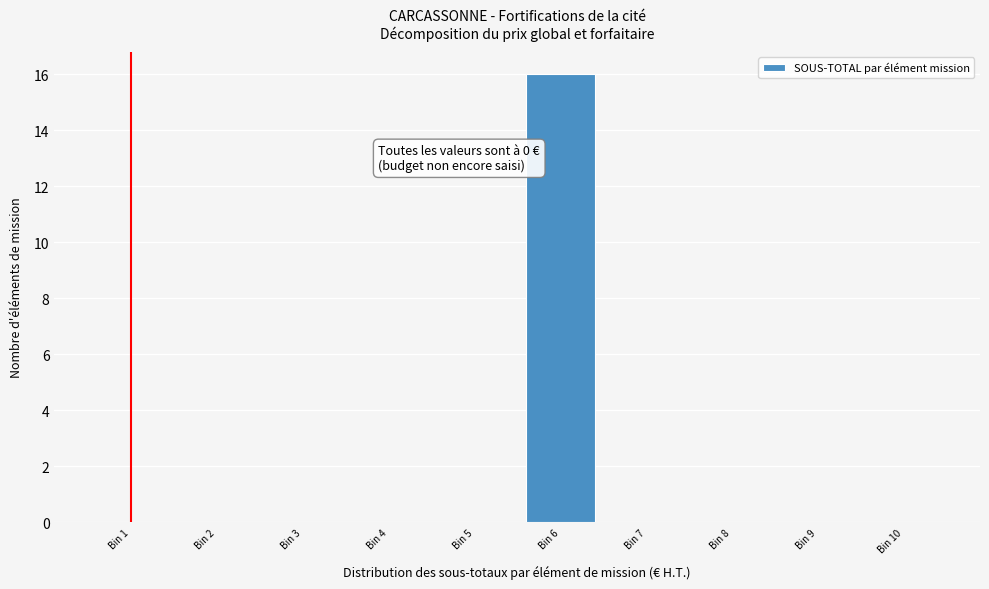

Reading left to right, list all the values displayed in this chart.

Bin 1=0	Bin 2=0	Bin 3=0	Bin 4=0	Bin 5=0	Bin 6=16	Bin 7=0	Bin 8=0	Bin 9=0	Bin 10=0